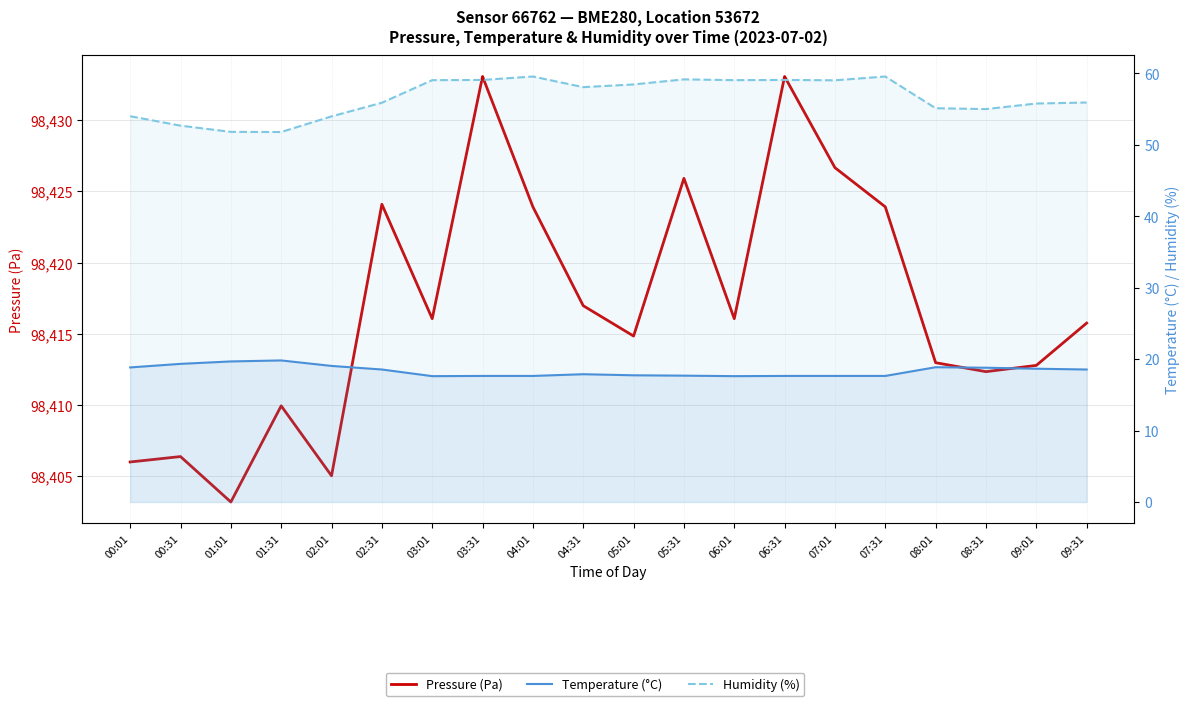

How many data points does each series have?

20